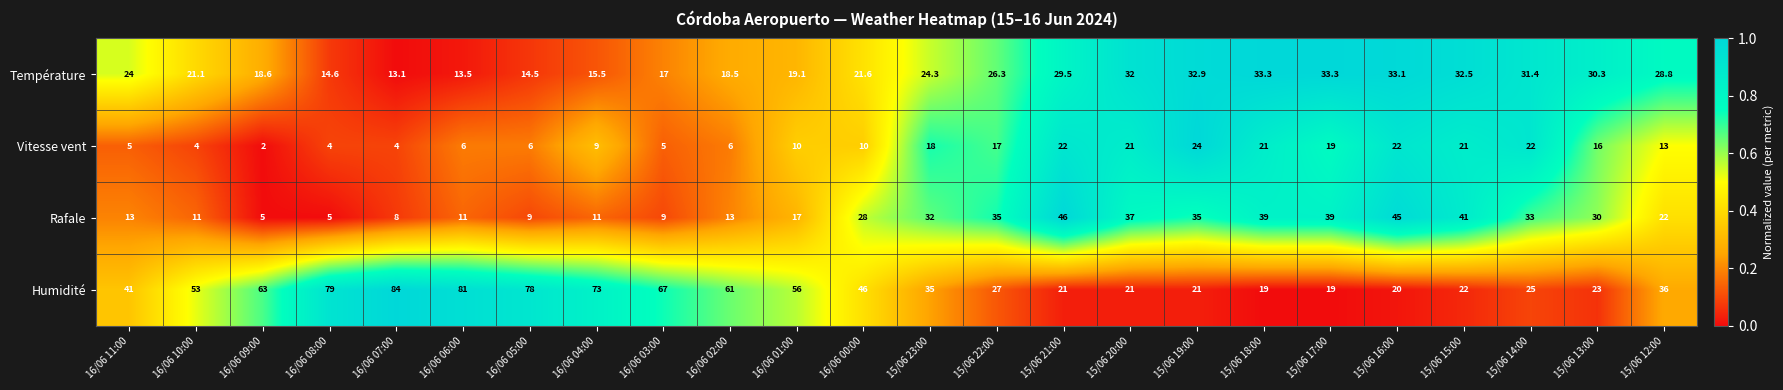

Is it true that Vitesse vent equals 23.0 at 15/06 12:00?

False